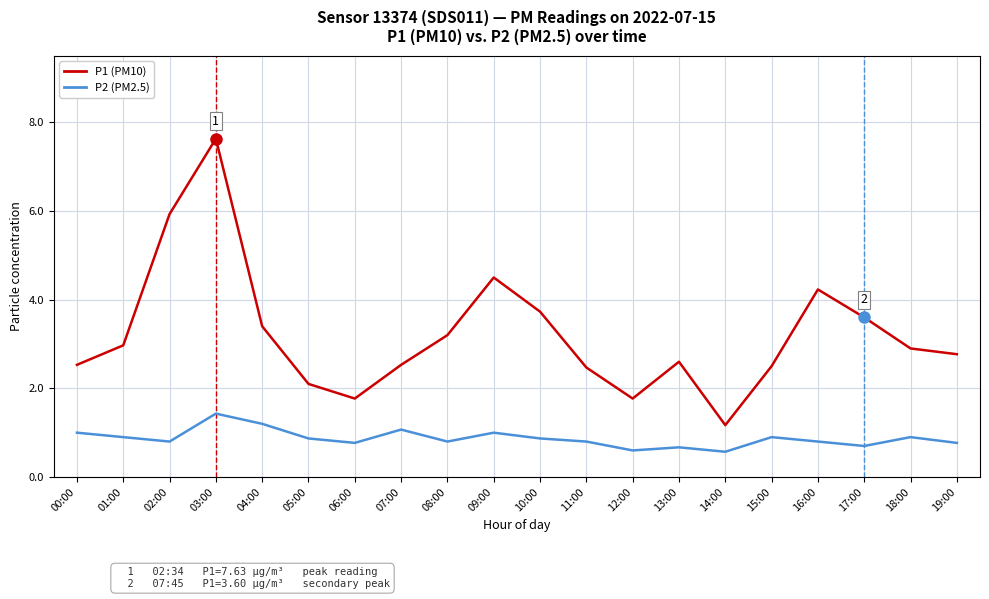

What is the difference between the maximum and minimum values in the P1 (PM10) series?

6.5